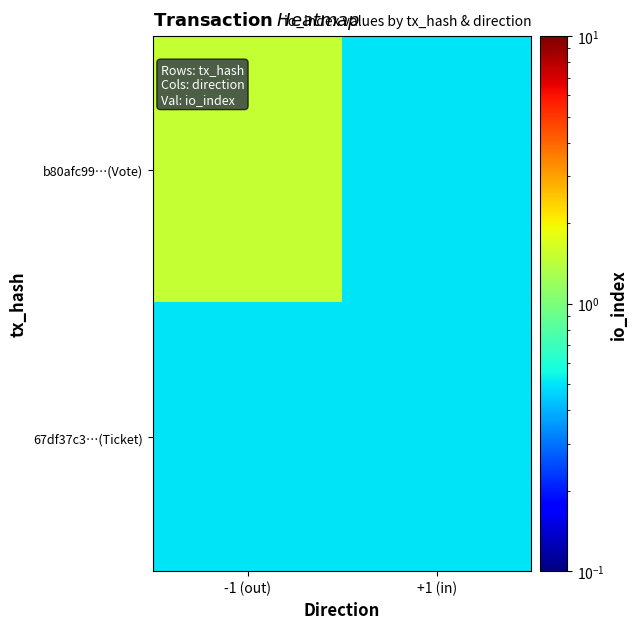

Rank the series by their maximum value, from lowest to highest.

67df37c3…(Ticket), b80afc99…(Vote)